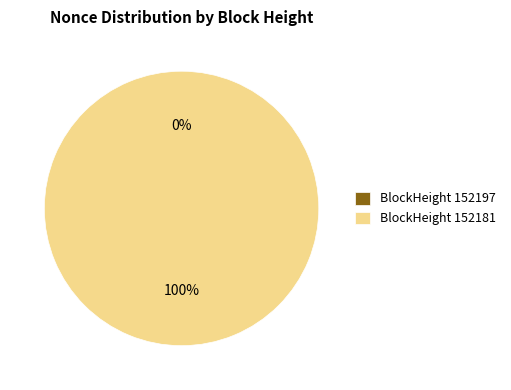

The 152197 slice represents 11% of the pie. True or false?

False